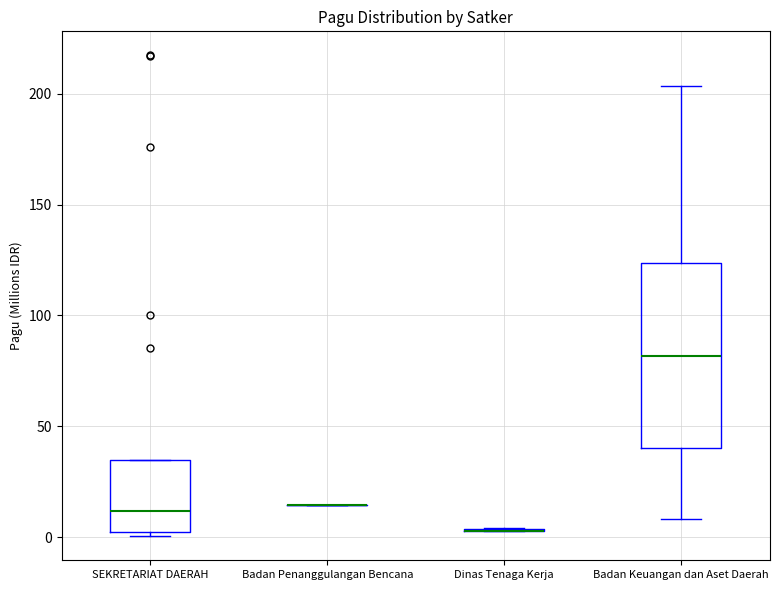

Where does the upper whisker of the box for Badan Keuangan dan Aset Daerah end on the y-axis? The values are not printed on the chart, so give them approximately, as read against the axis.

205